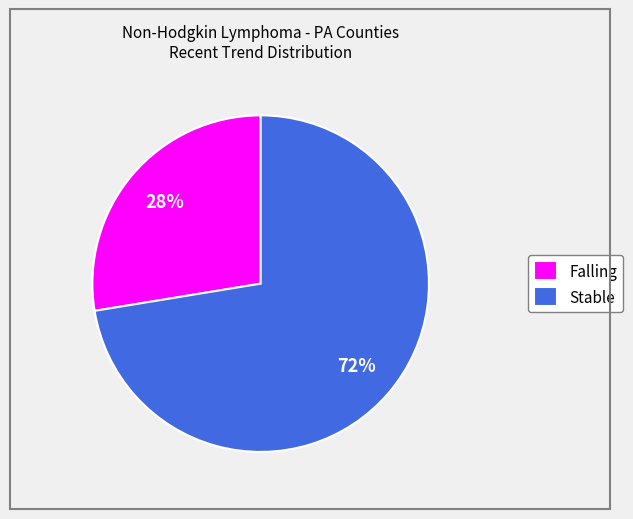

True or false: Falling accounts for 28% of the total.

True